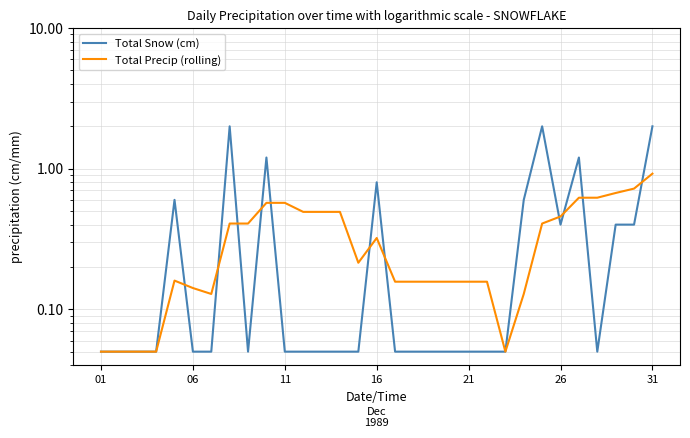

How many categories are shown in the chart?

31